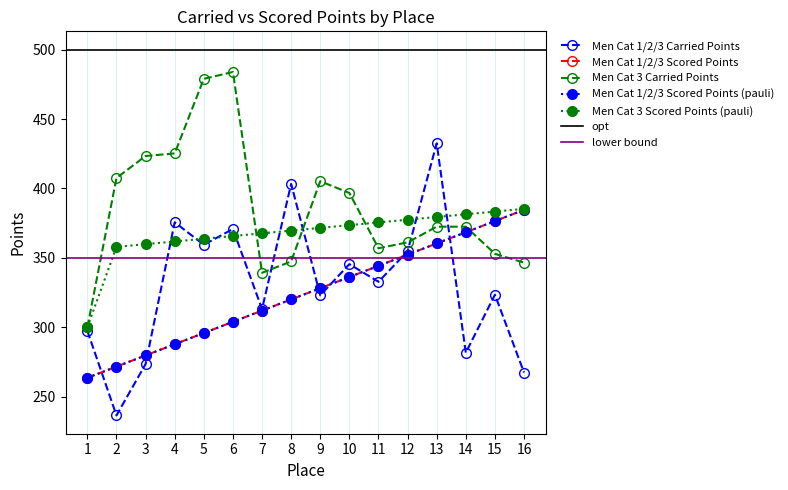

At which category does the chart reach its minimum across all series?

2